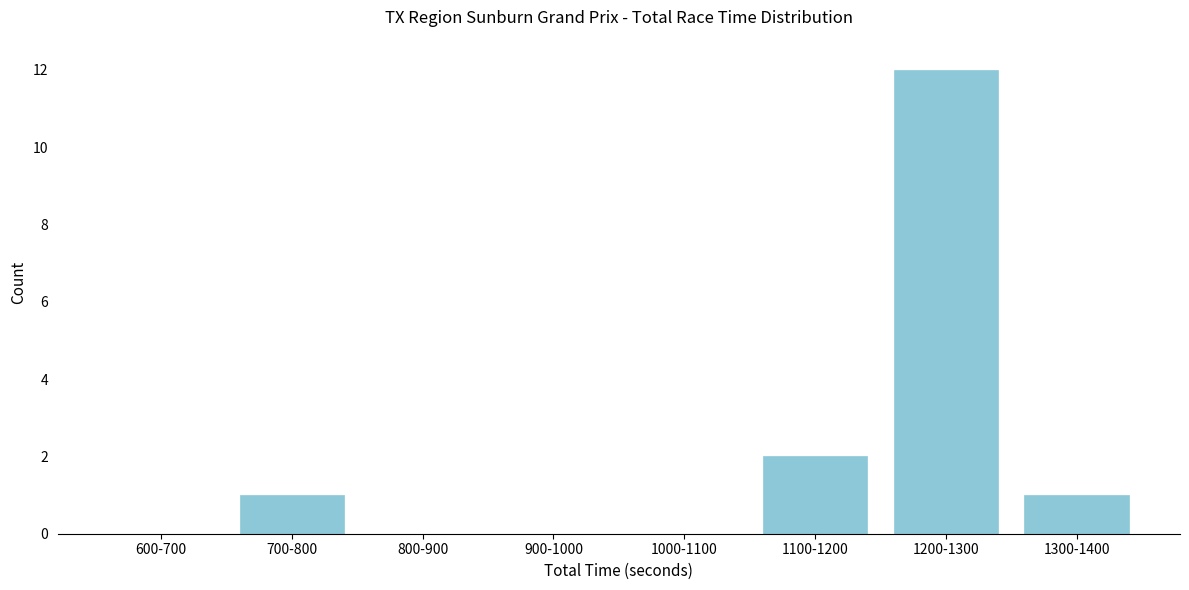

Reading left to right, extract all data points from this chart.

600-700=0	700-800=1	800-900=0	900-1000=0	1000-1100=0	1100-1200=2	1200-1300=12	1300-1400=1